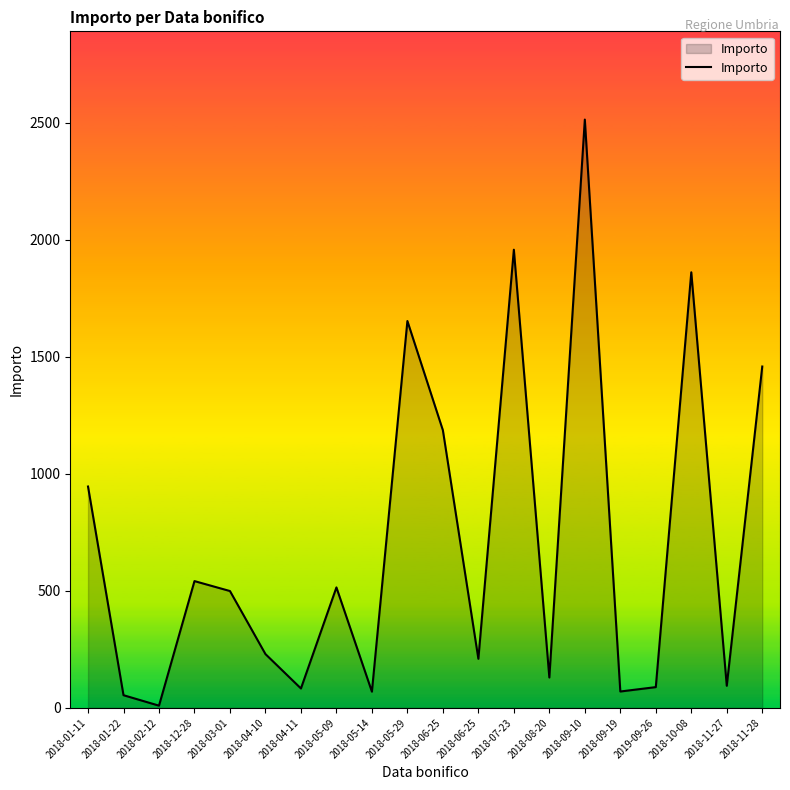

How many lines are shown in the chart?

1